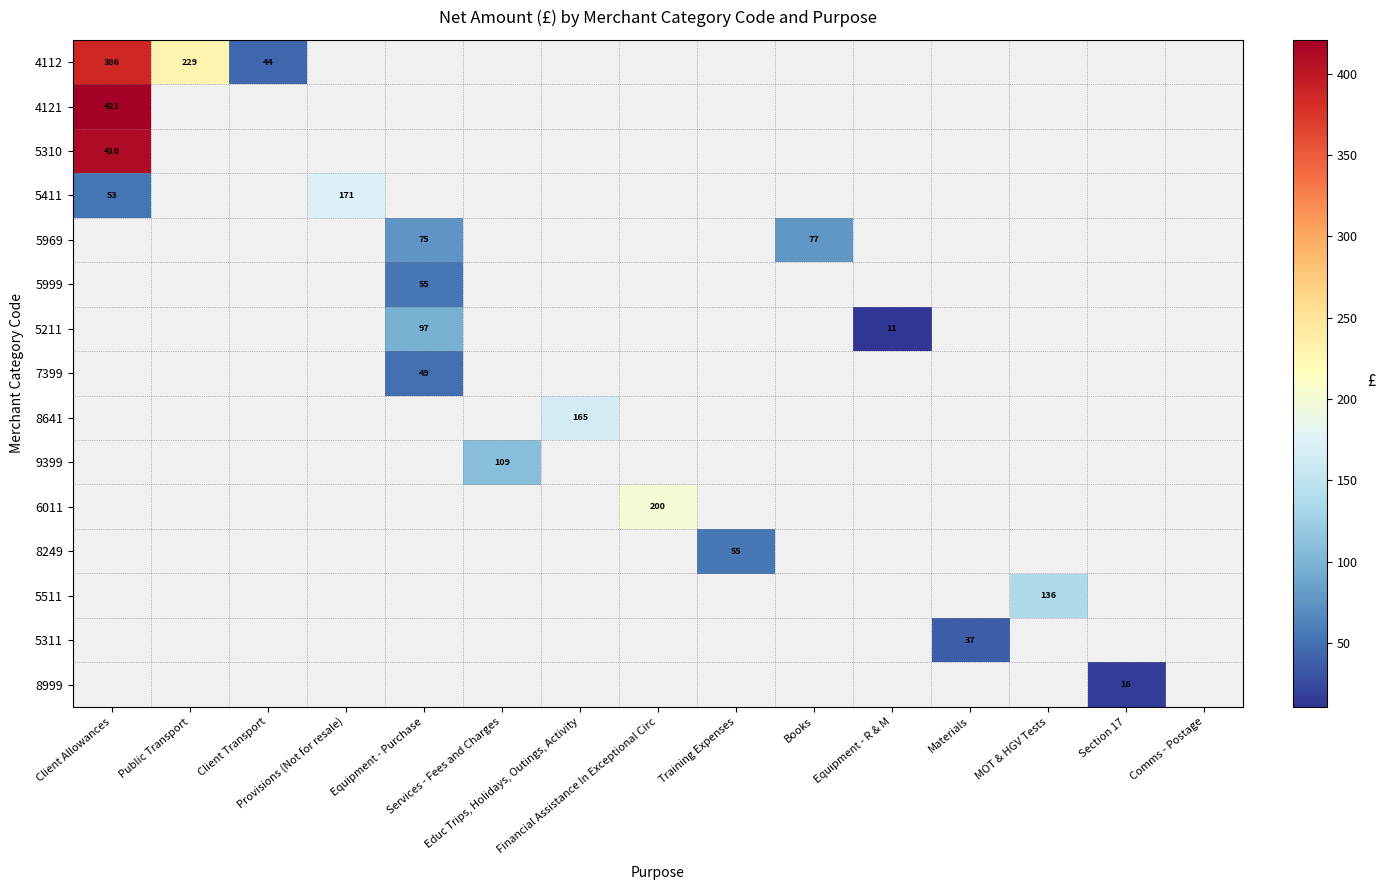

List the labels in order of 8641 value, smallest first.

Client Allowances, Public Transport, Client Transport, Provisions (Not for resale), Equipment - Purchase, Services - Fees and Charges, Financial Assistance In Exceptional Circ, Training Expenses, Books, Equipment - R & M, Materials, MOT & HGV Tests, Section 17, Comms - Postage, Educ Trips, Holidays, Outings, Activity